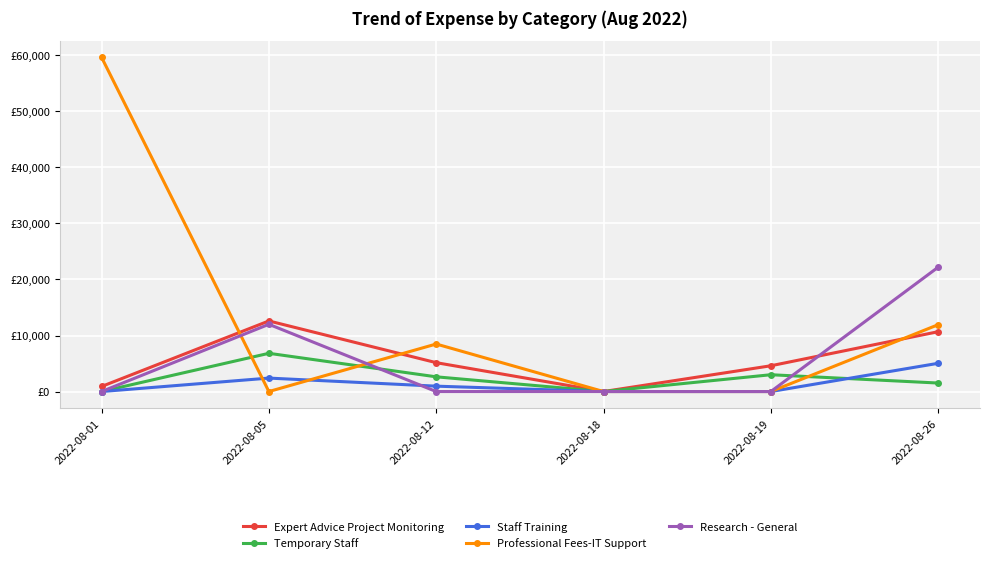

Is this an area chart (filled region under the line)?

No